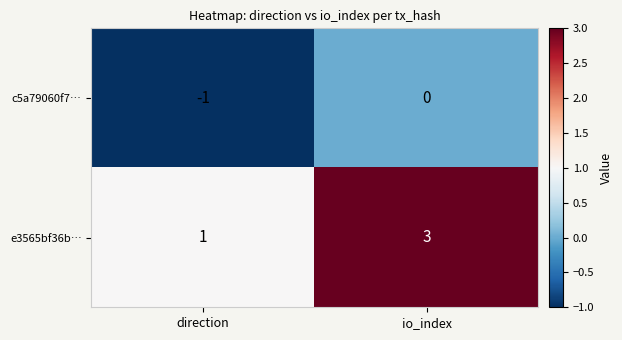

Which series has the largest range (max minus min)?

e3565bf36b…